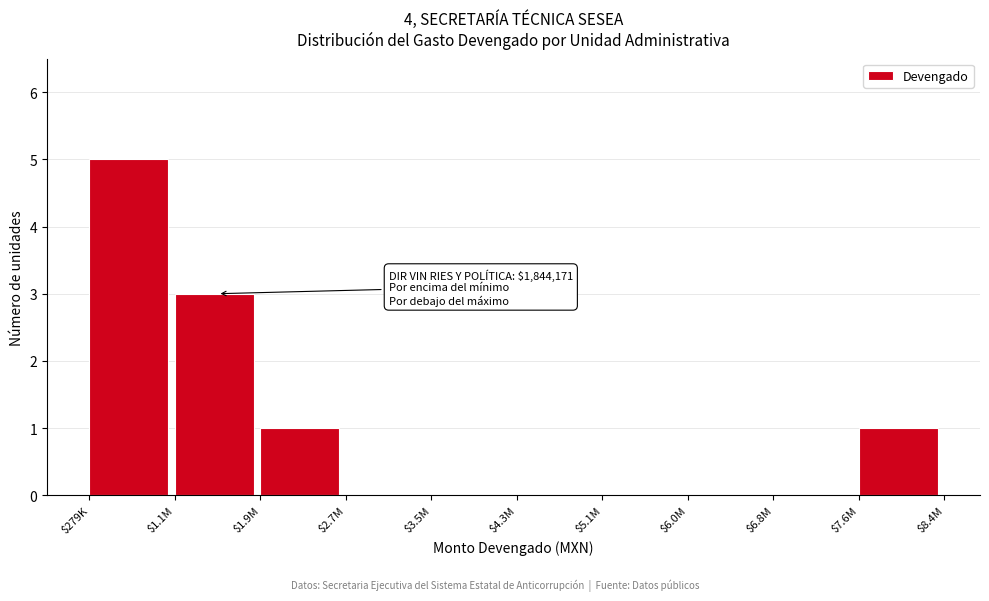

What is the sum of all values?

10